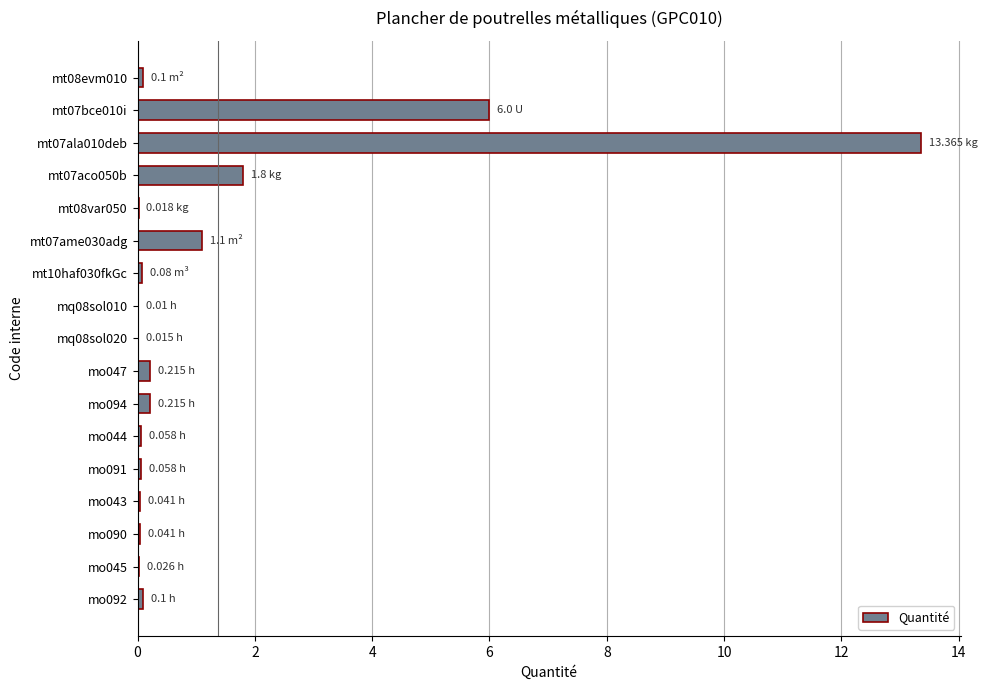

At which label is the value closest to 6?

mt07bce010i